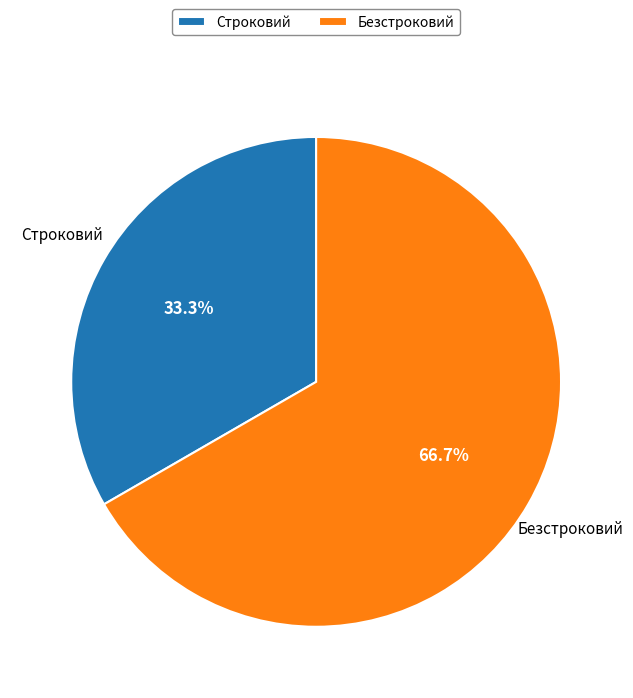

To the nearest percent, what percentage of the pie is Безстроковий?

67%